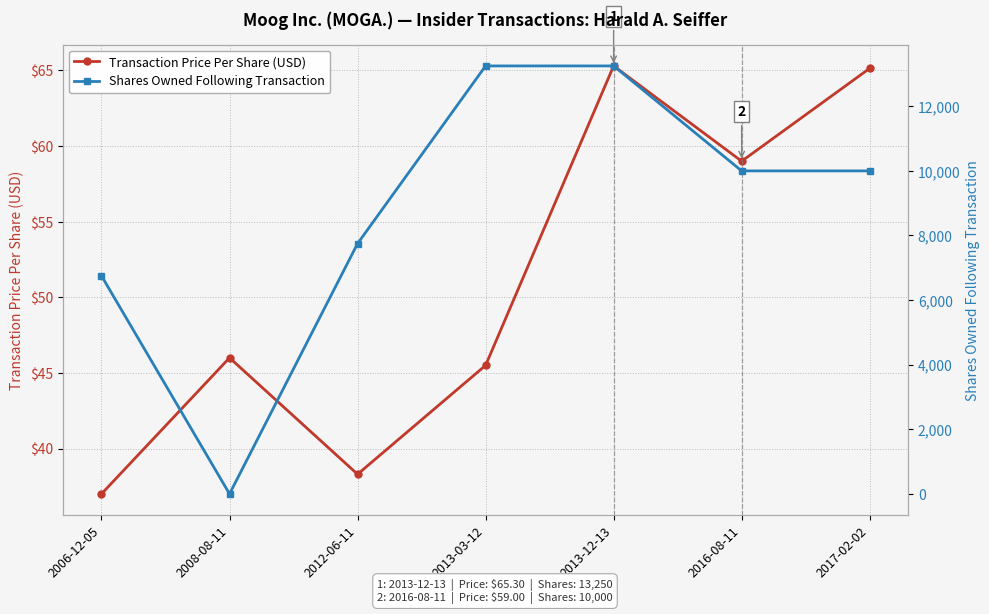

True or false: Shares Owned Following Transaction has a value of 7106.7 at 2008-08-11.

False